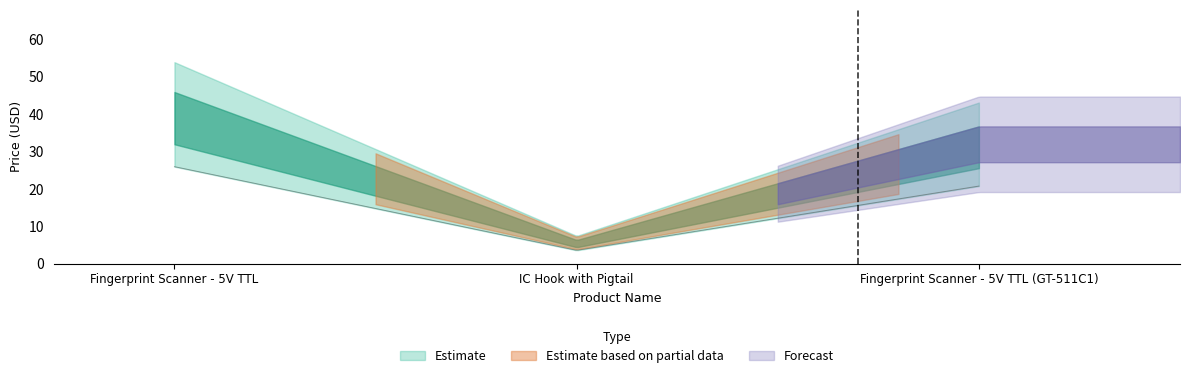

Between IC Hook with Pigtail and Fingerprint Scanner - 5V TTL (GT-511C1), which is larger?

Fingerprint Scanner - 5V TTL (GT-511C1)